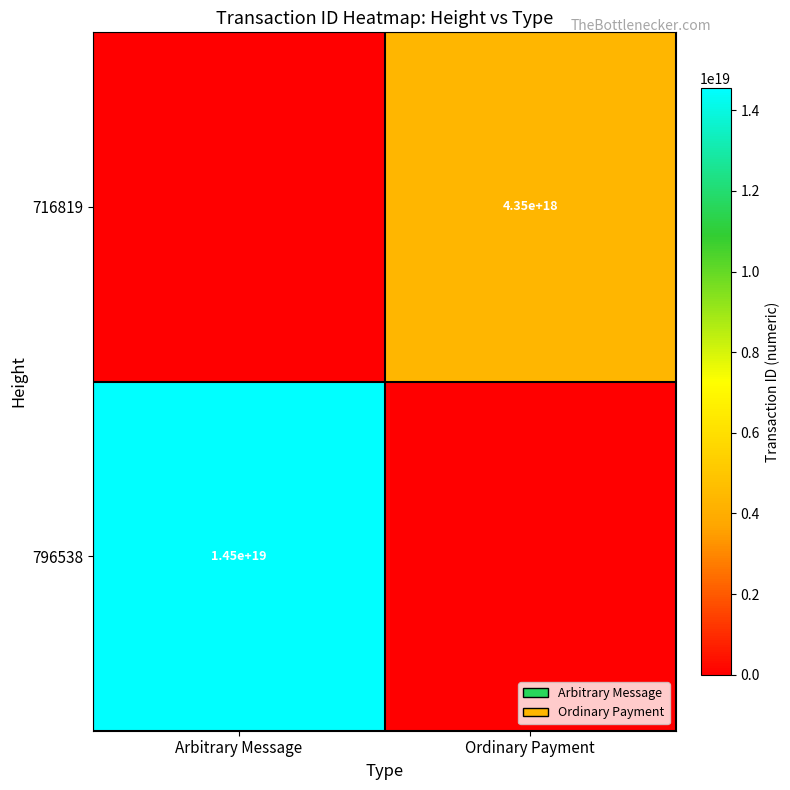

The value of 796538 at Arbitrary Message is 14500000000000000000. True or false?

True